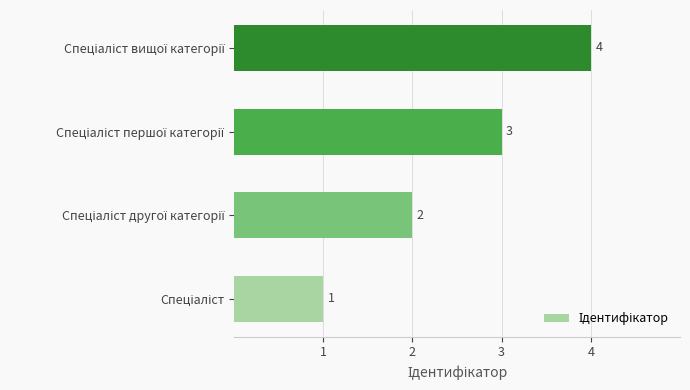

What is the sum of all values?

10